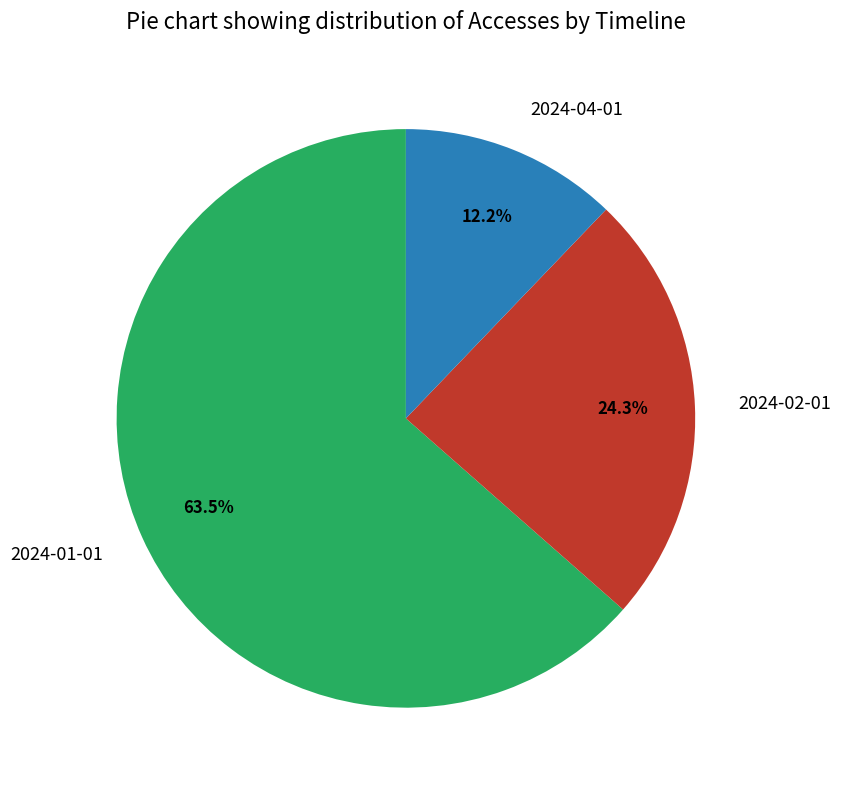

What percentage is the 2024-04-01 slice, to the nearest percent?

12%